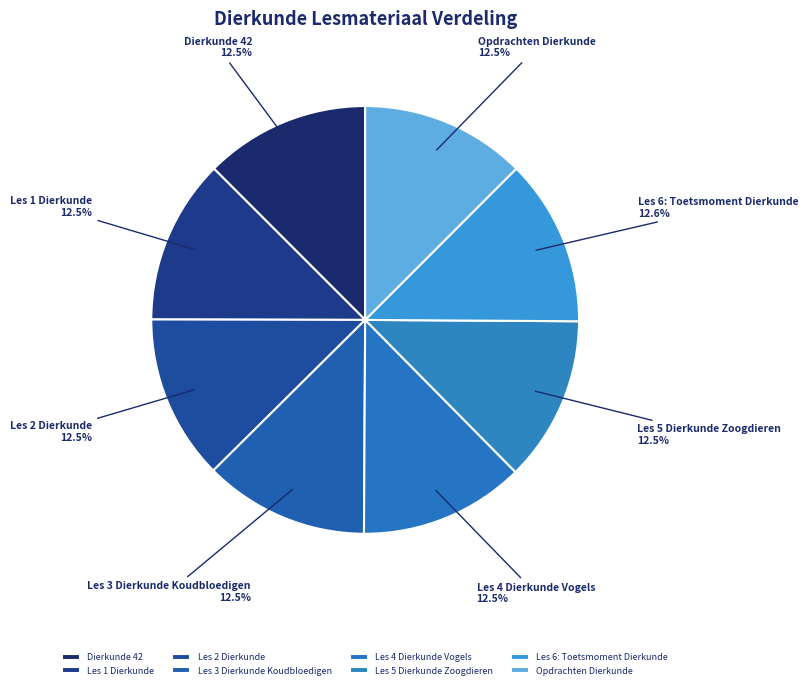

Approximately how many times larger is the value at Dierkunde 42 compared to Les 5 Dierkunde Zoogdieren?

1.0